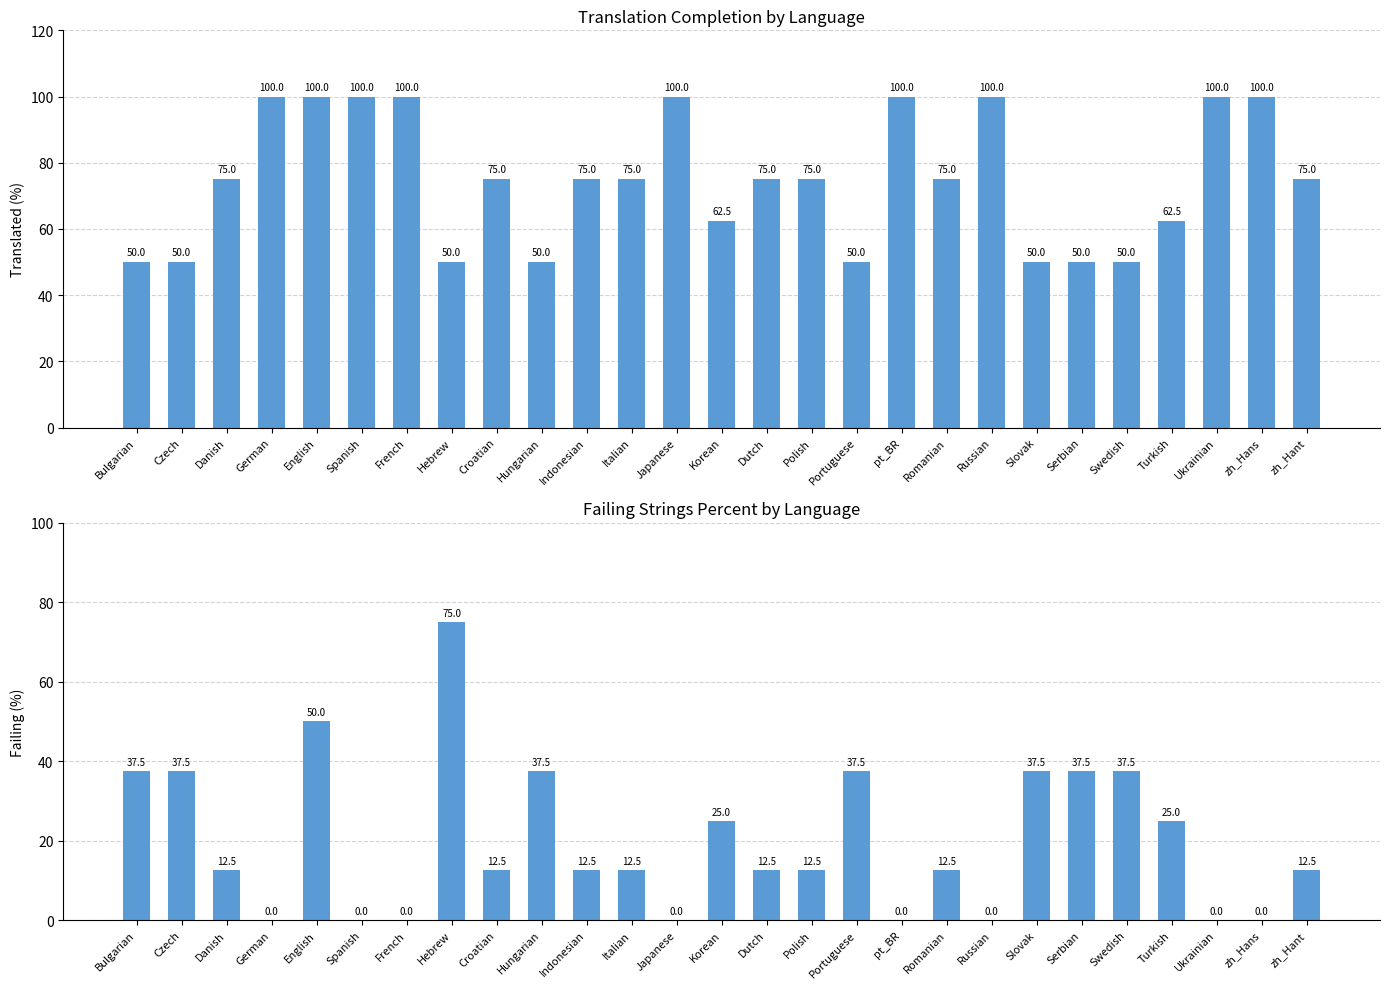

What is the greatest value displayed?

100.0